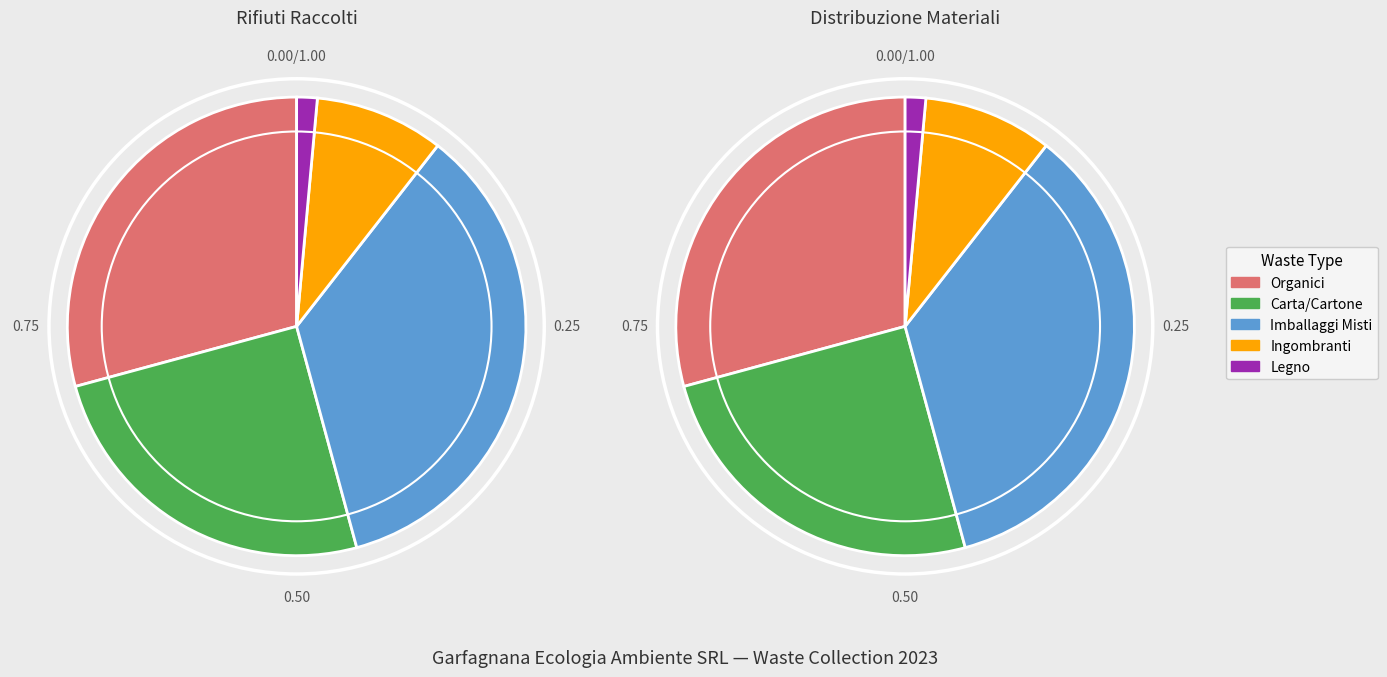

Does any single category account for the majority?

No